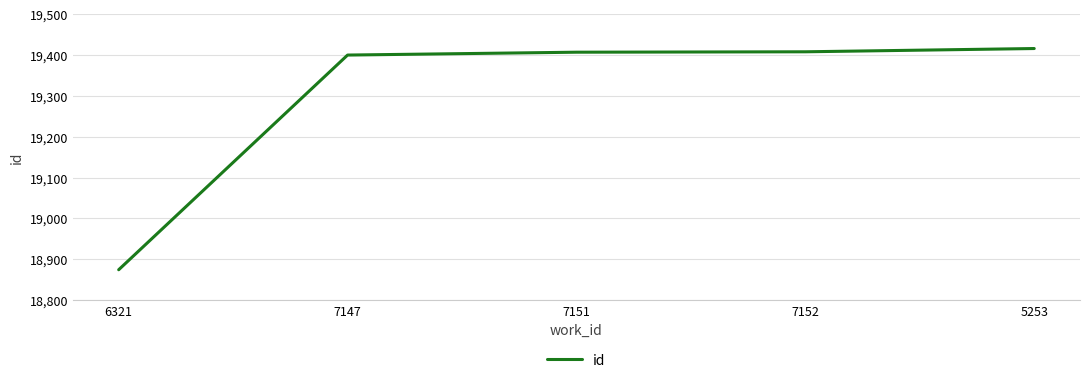

Approximately how many times larger is the value at 5253 compared to 6321?

1.0